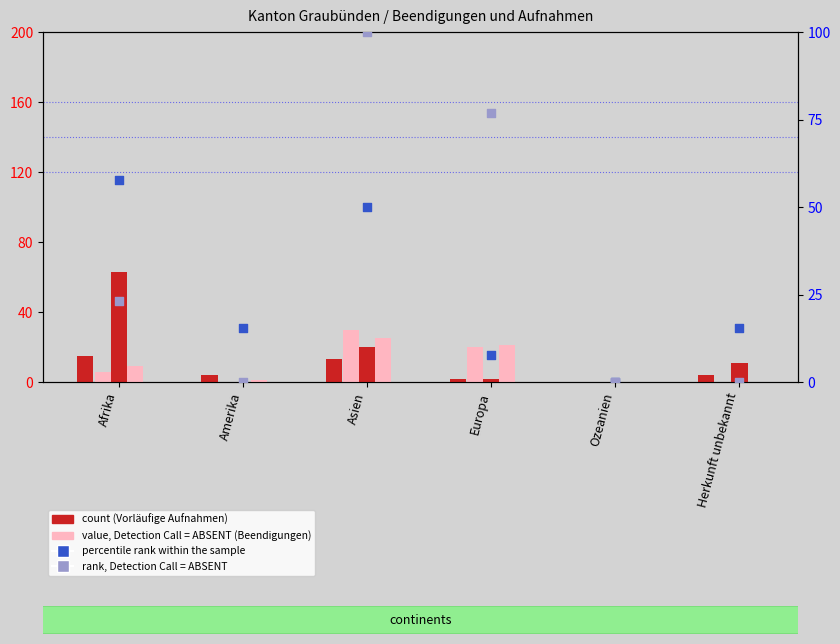

Which series has the largest total across all categories?

rank, Detection Call = ABSENT